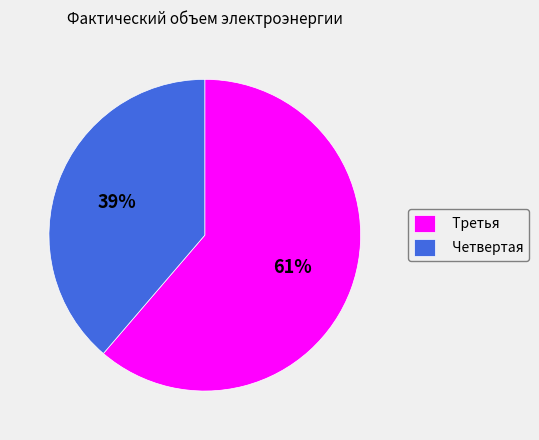

Is there a majority slice in this chart?

Yes